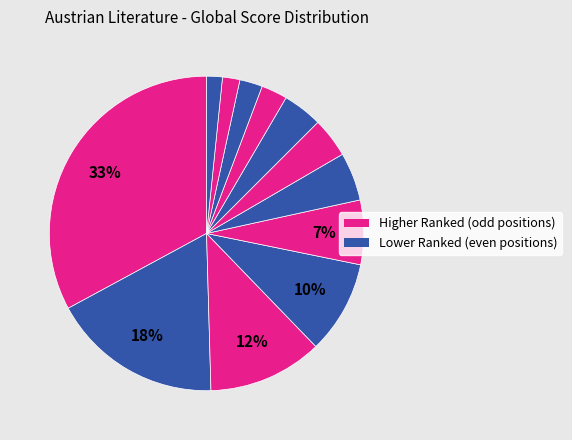

How many segments does this pie chart have?

12